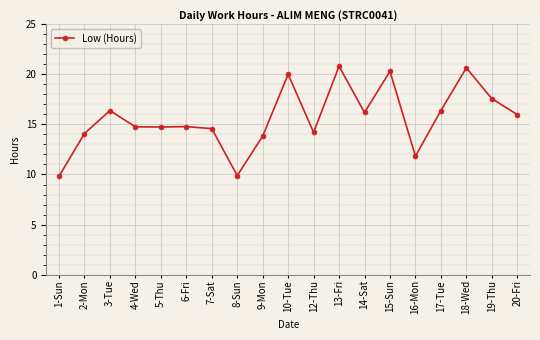

The value at 15-Sun is 20.3. True or false?

True